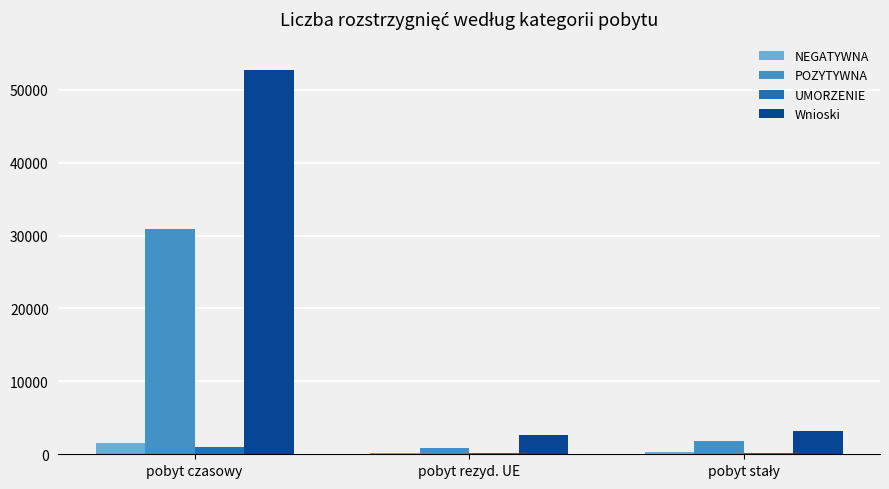

The value of Wnioski at pobyt rezyd. UE is 2623. True or false?

True